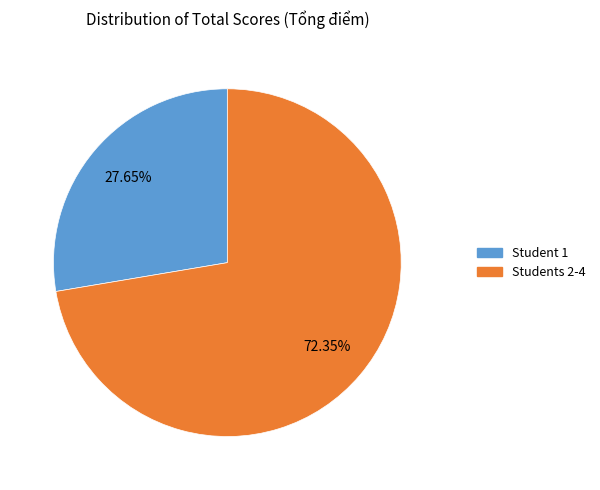

Does Students 2-4 represent more than half of the total?

Yes